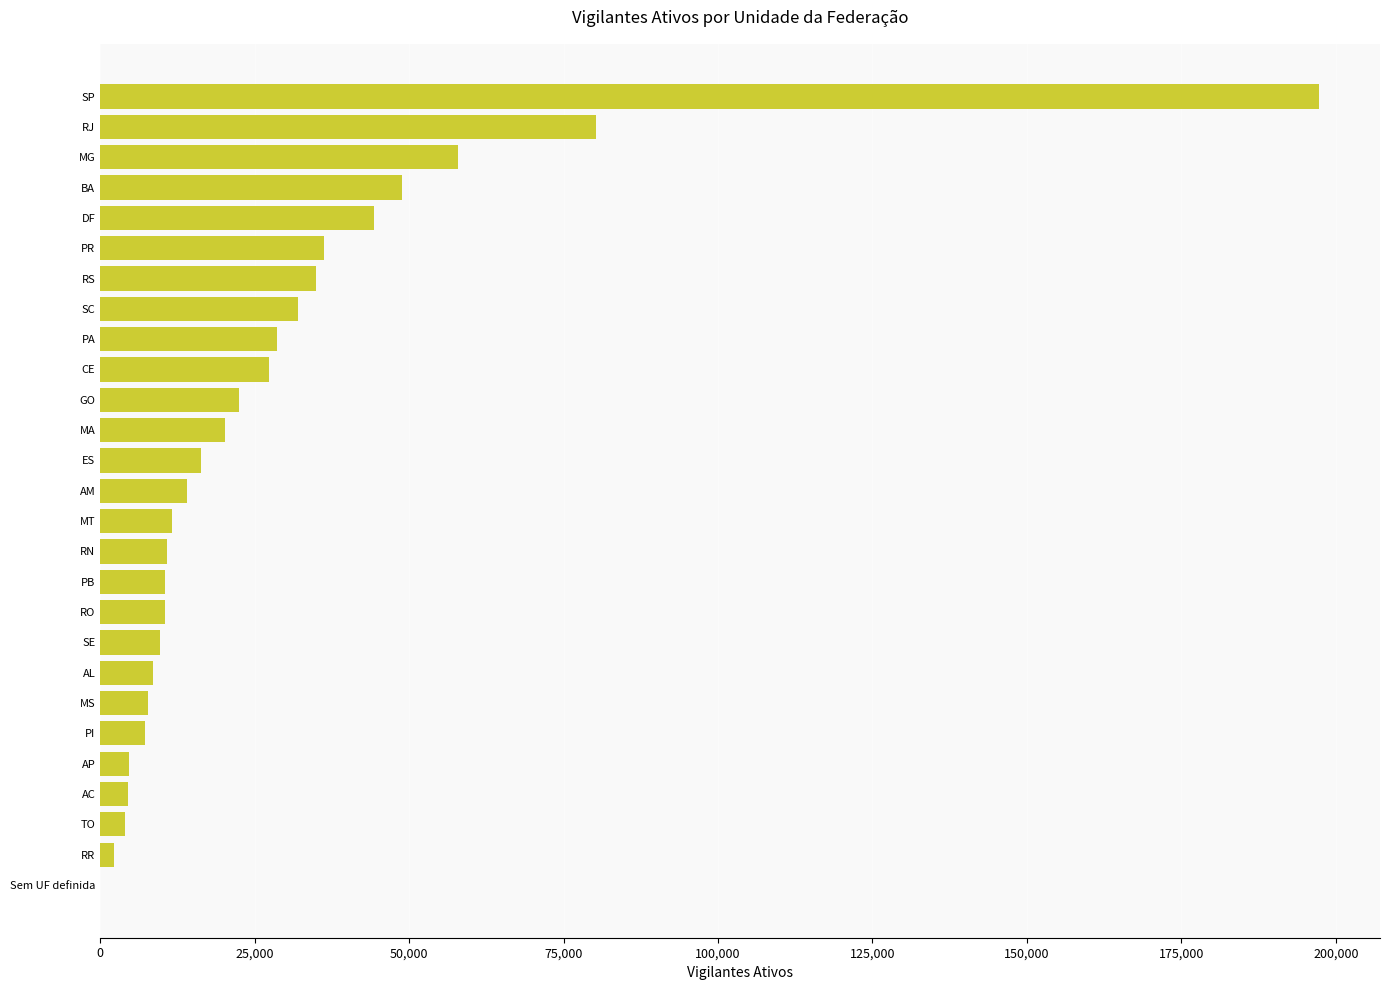

Between RS and PI, which is larger?

RS